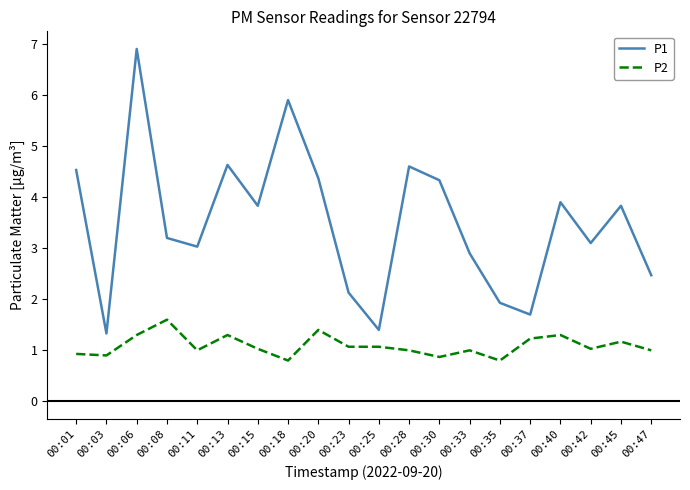

What is the average value of the P1 series?

3.5